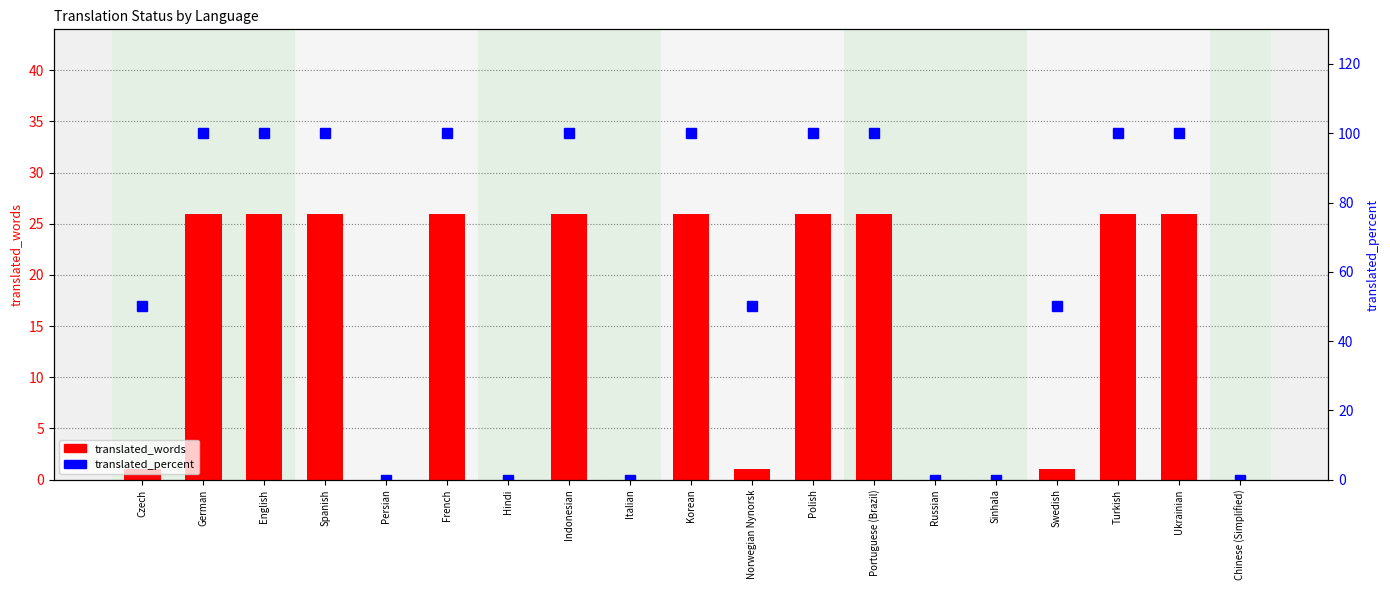

What is the difference between the translated_words values at Portuguese (Brazil) and Czech?

25